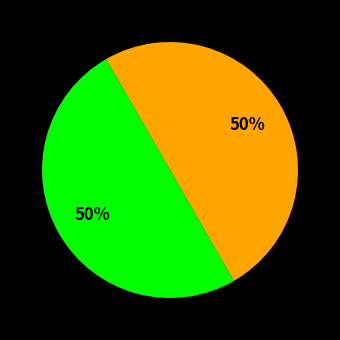

How many segments does this pie chart have?

2